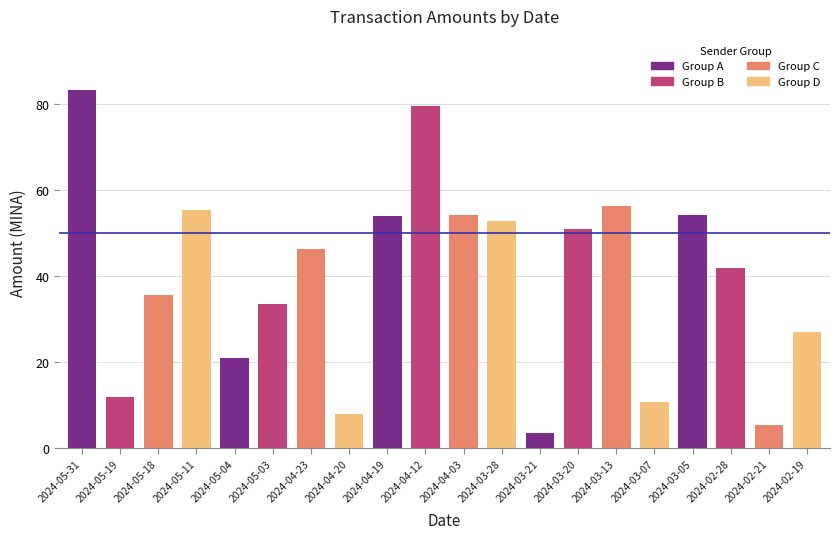

Between 2024-04-23 and 2024-05-11, which is larger?

2024-05-11